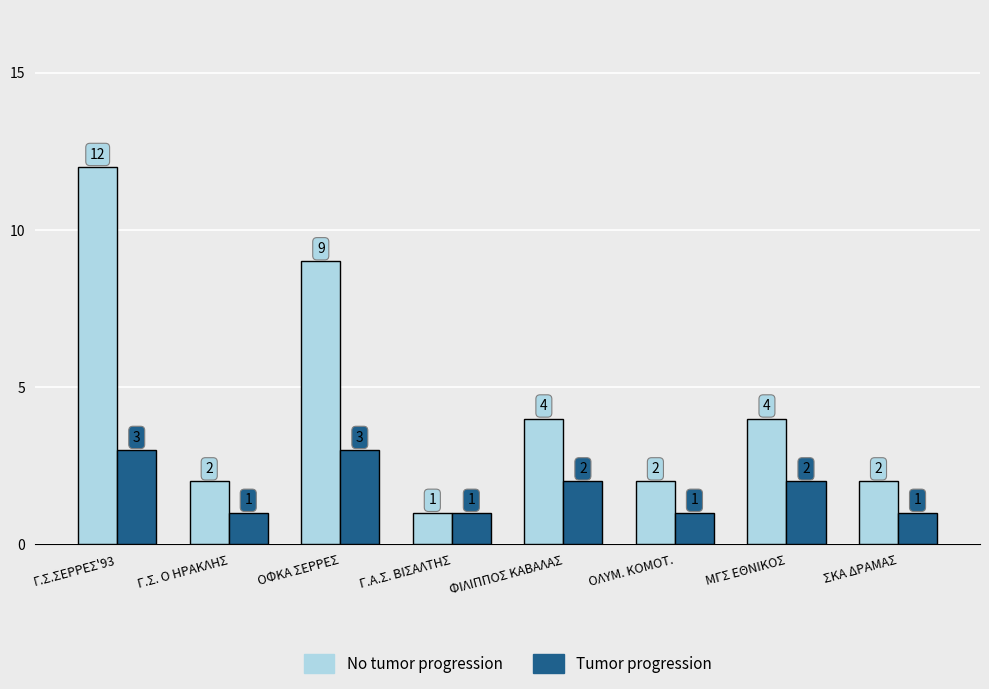

How many distinct data groups are displayed?

2